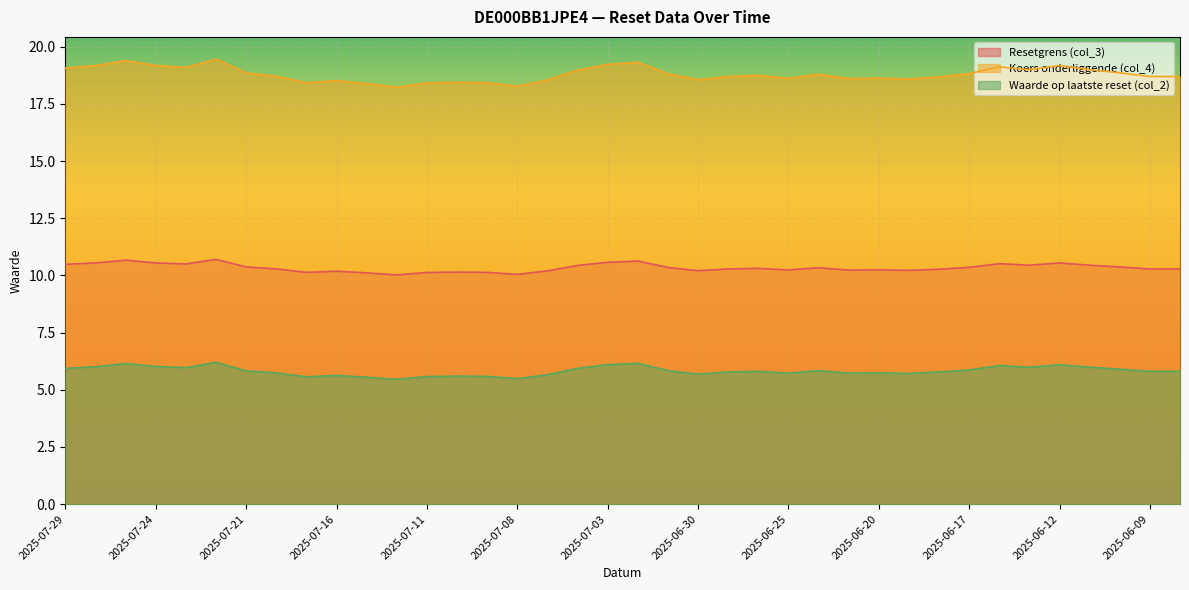

What is the label of the 16th point from the right?

2025-06-27